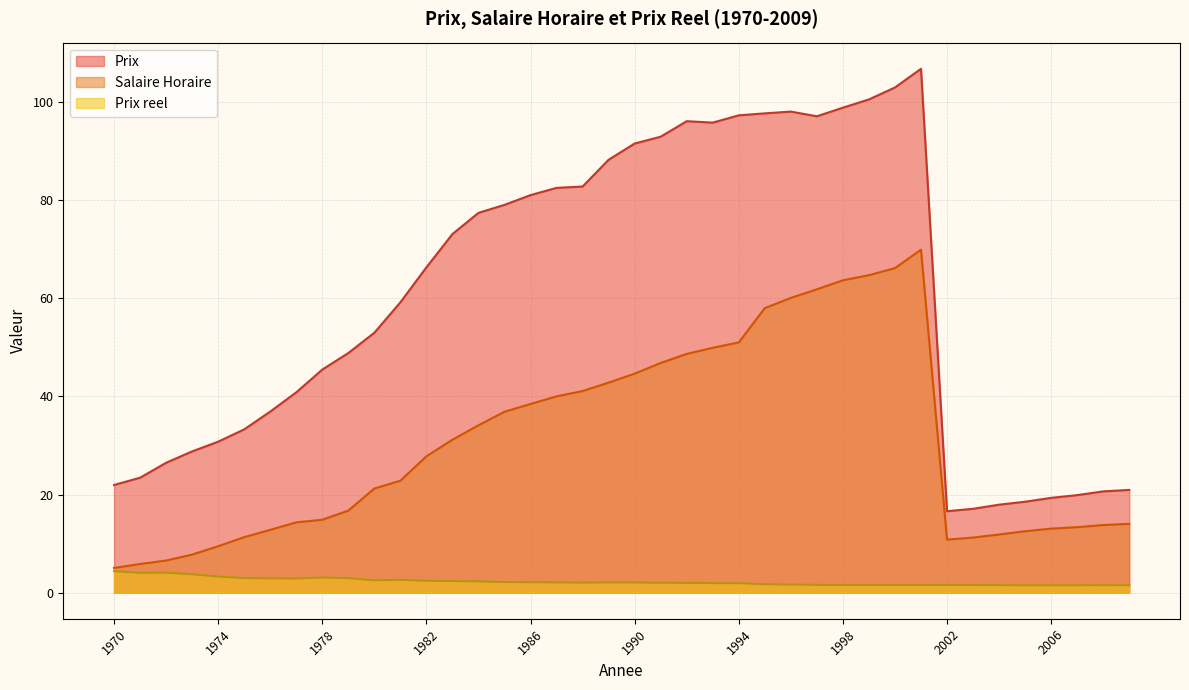

What is the maximum value shown in the chart?

106.9